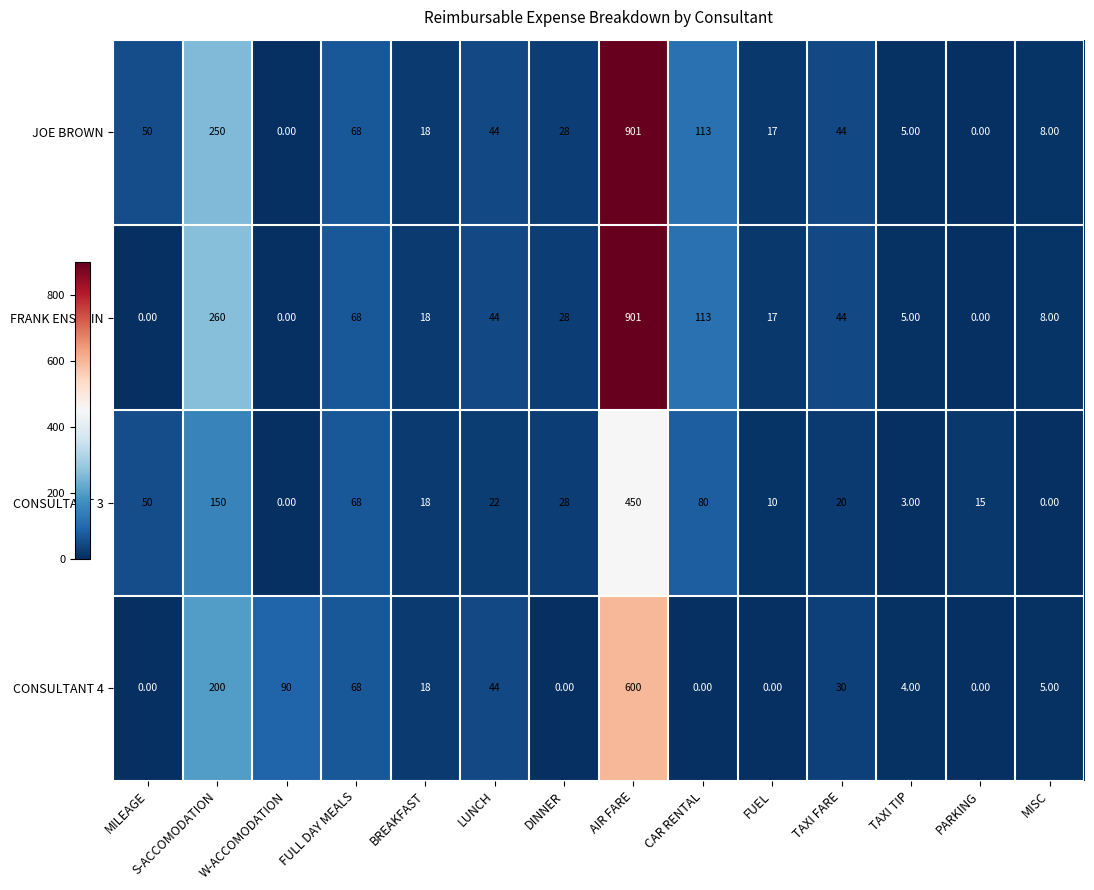

At which label does FRANK ENSTEIN reach its peak?

AIR FARE